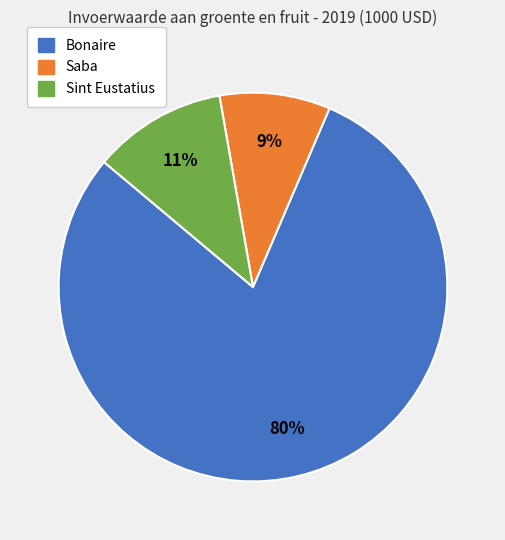

Between Bonaire and Saba, which is larger?

Bonaire